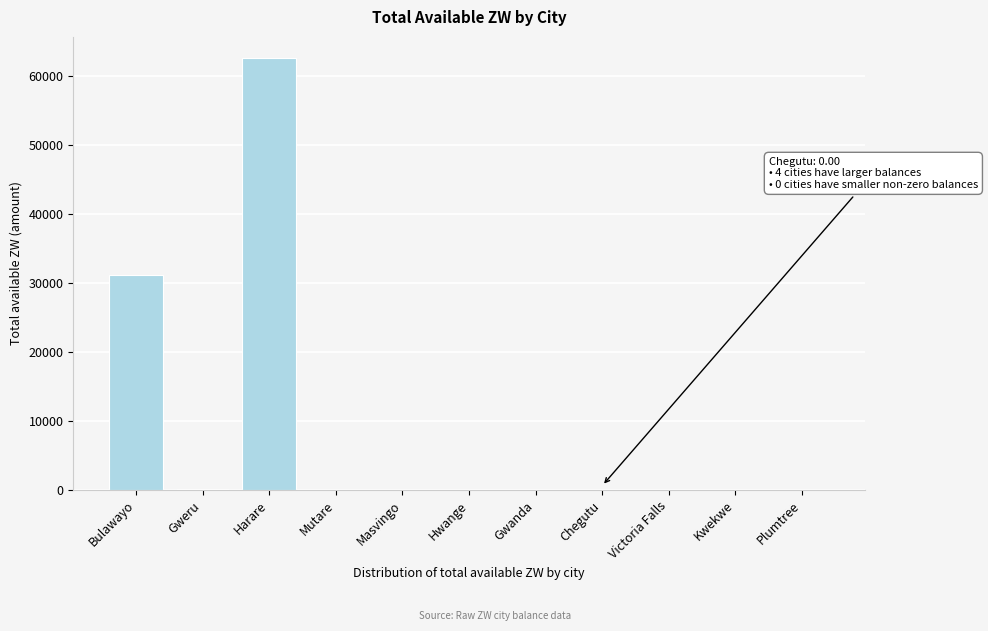

Between Hwange and Bulawayo, which is larger?

Bulawayo